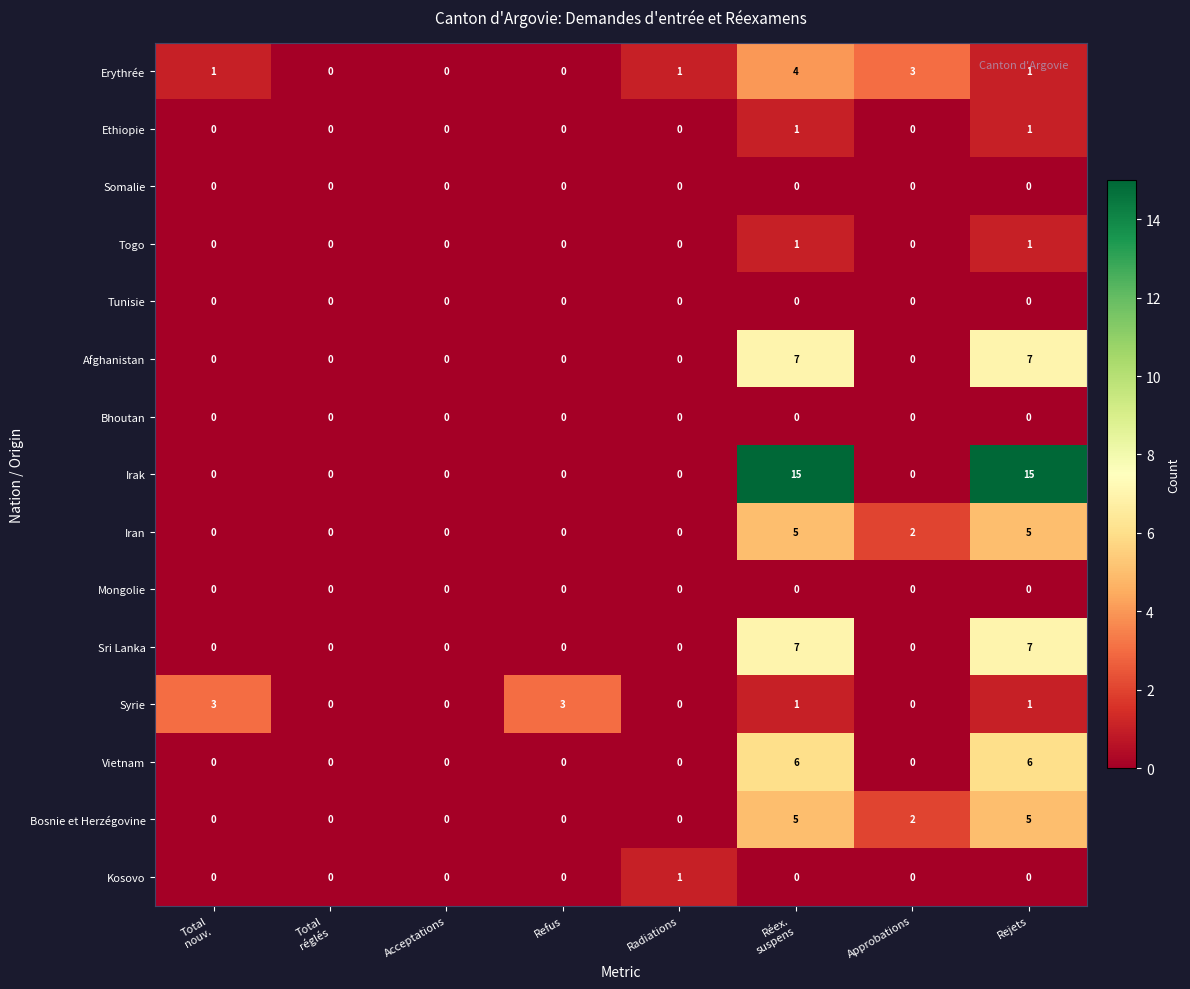

What is the greatest value displayed?

15